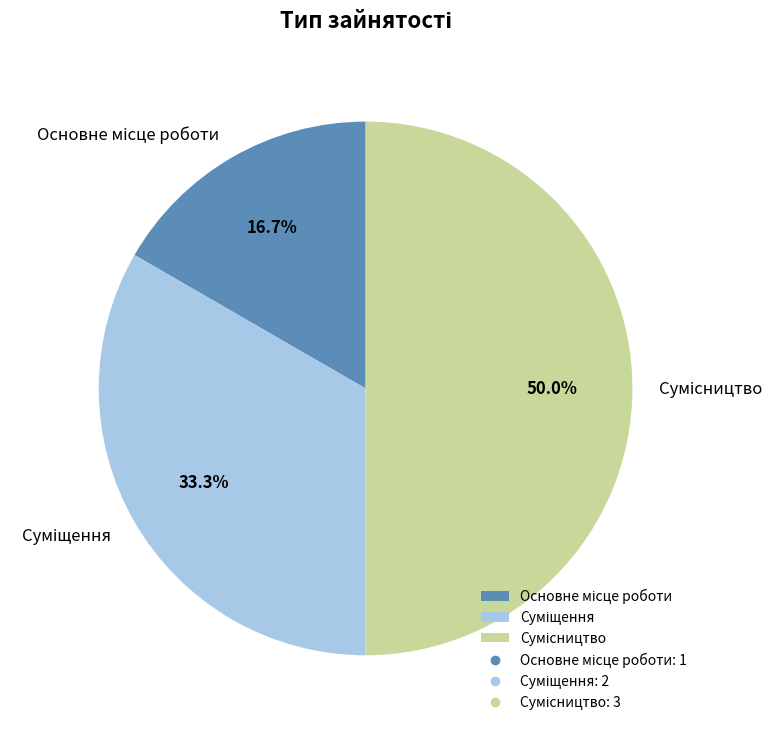

How many segments does this pie chart have?

3